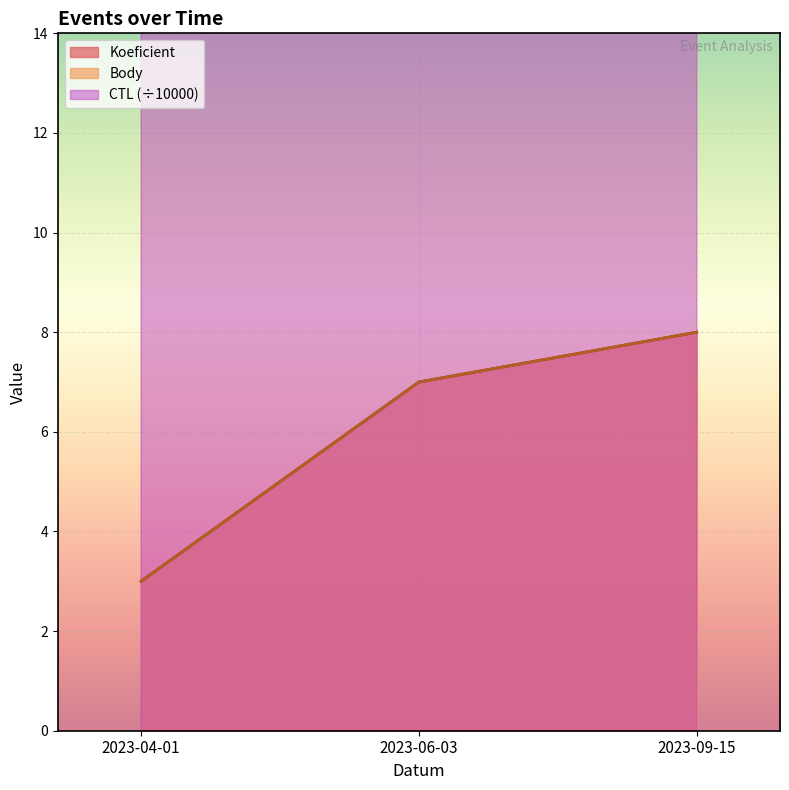

At which label does CTL reach its peak?

2023-09-15